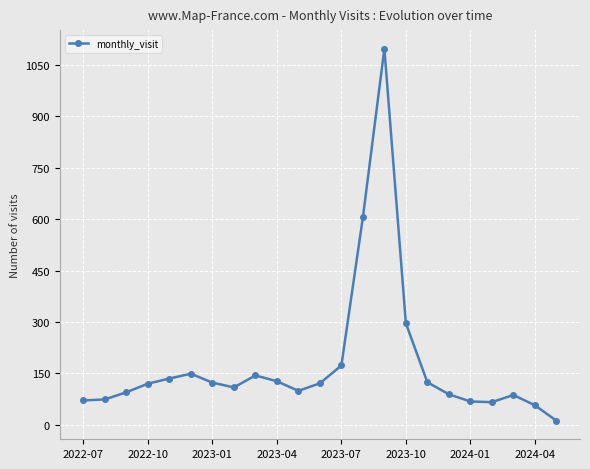

True or false: there are more than 1 points higher than both neighbors.

True